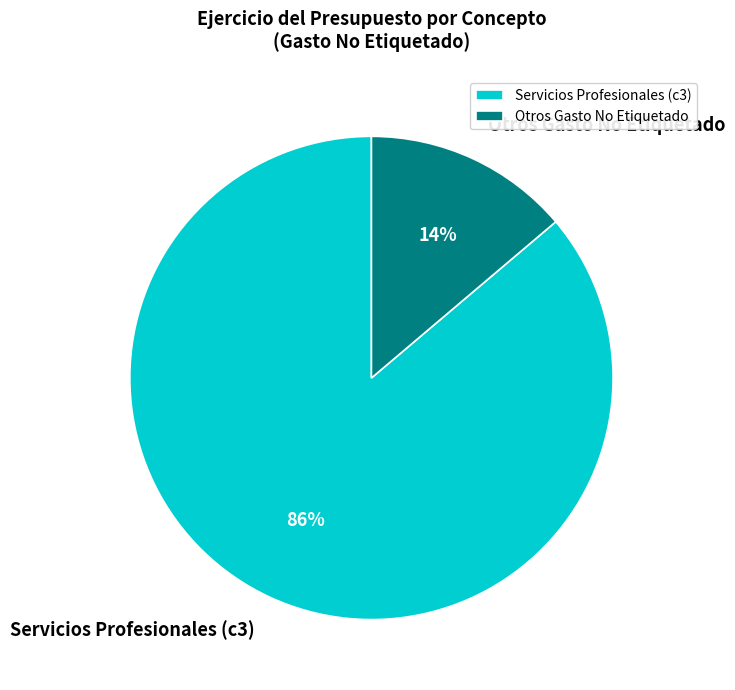

Which has a higher value, Servicios Profesionales (c3) or Otros Gasto No Etiquetado?

Servicios Profesionales (c3)